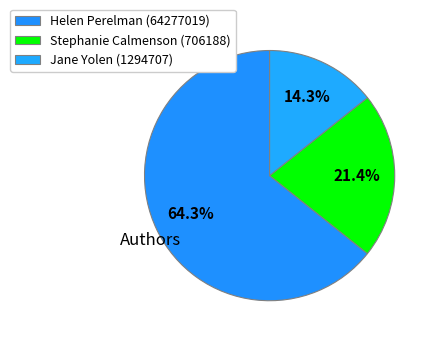

What portion of the pie excludes Jane Yolen (1294707)?

85.7%